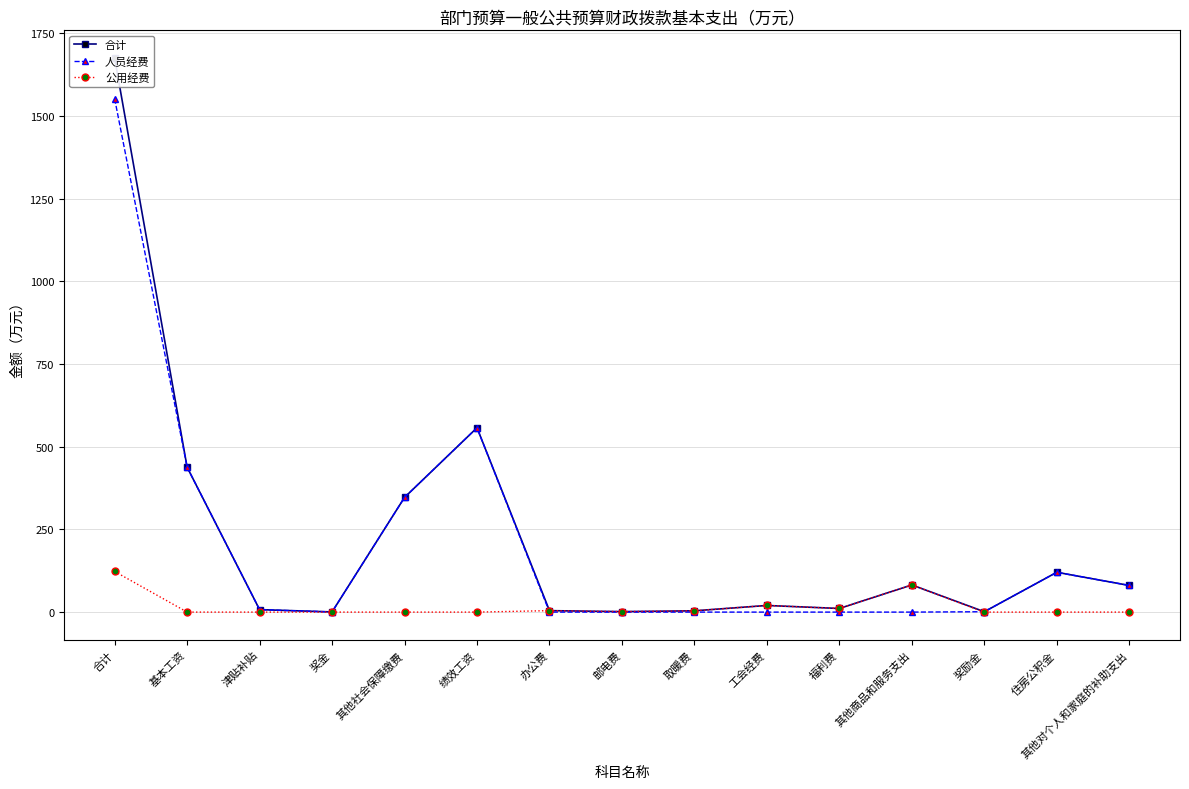

List the series in order of their peak value, highest first.

合计, 人员经费, 公用经费